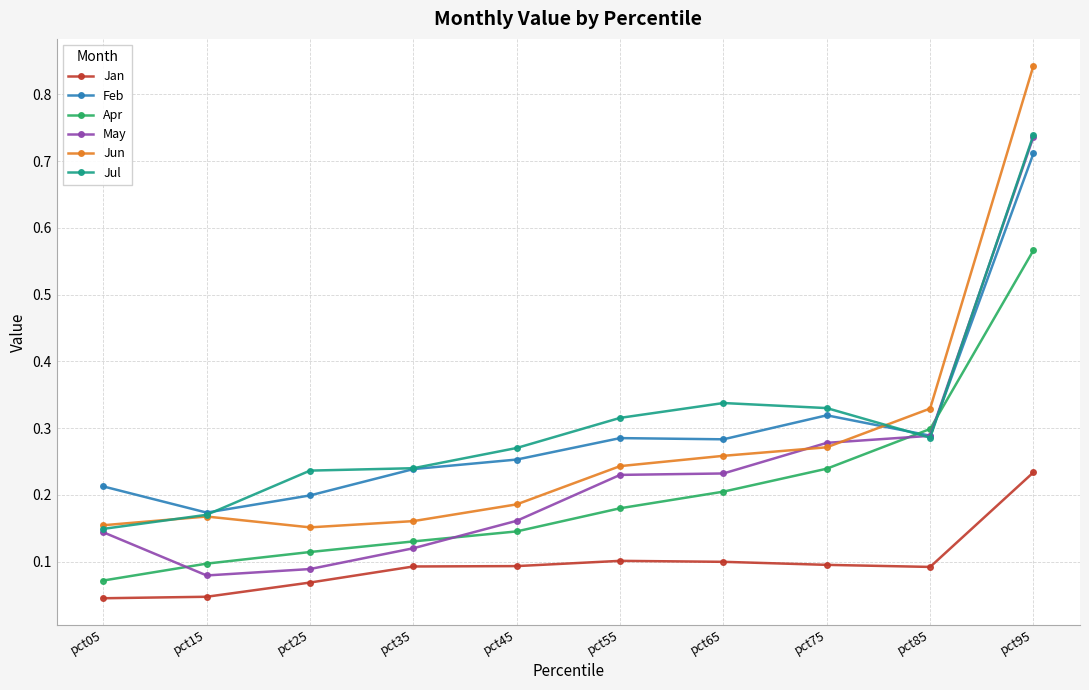

At which category is the sum across all series the highest?

pct95